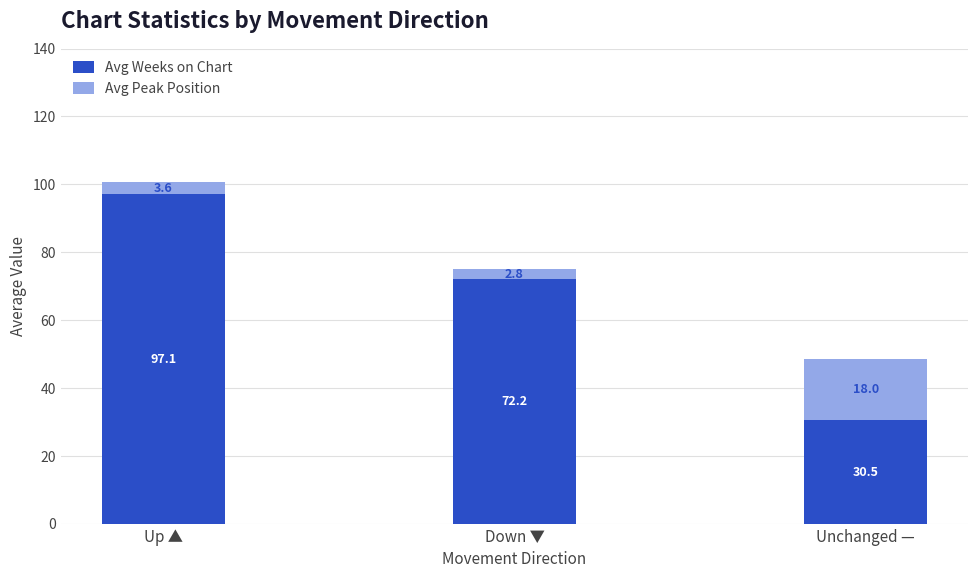

Reading left to right, list the values for the Avg Weeks on Chart series.

Up ▲=97.1	Down ▼=72.2	Unchanged —=30.5